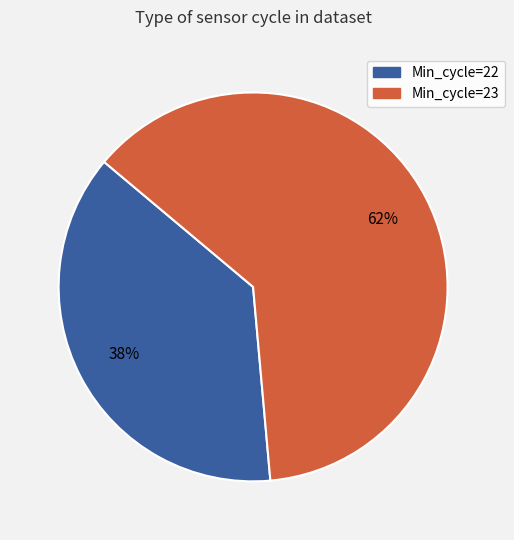

Is there any slice that represents more than half of the pie?

Yes